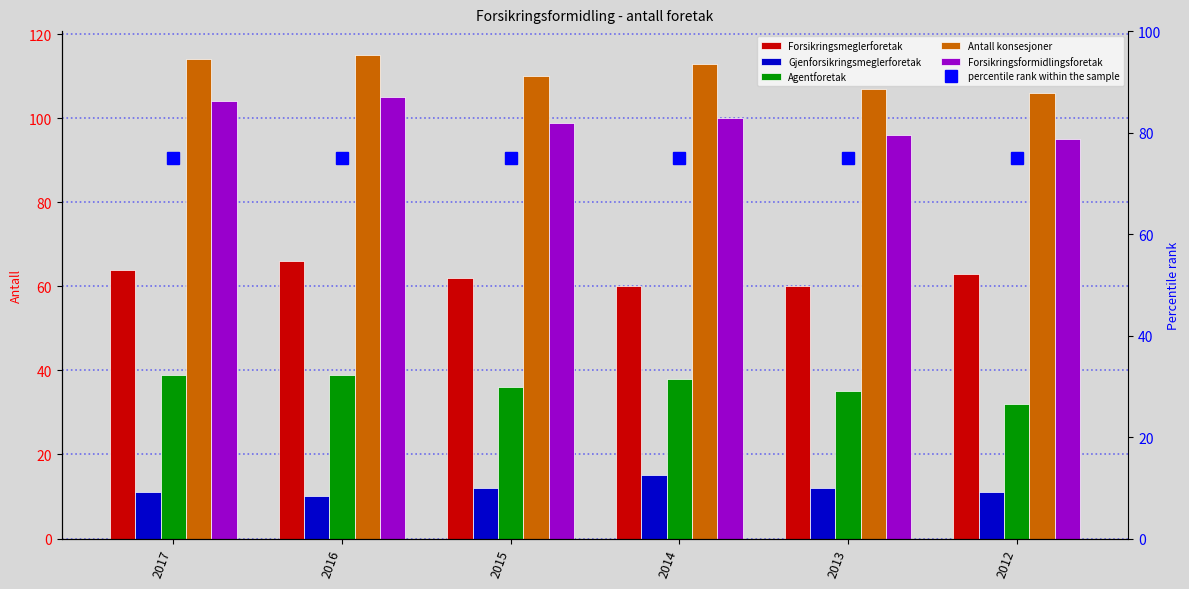

Which series changed the most between 2014 and 2012?

Antall konsesjoner